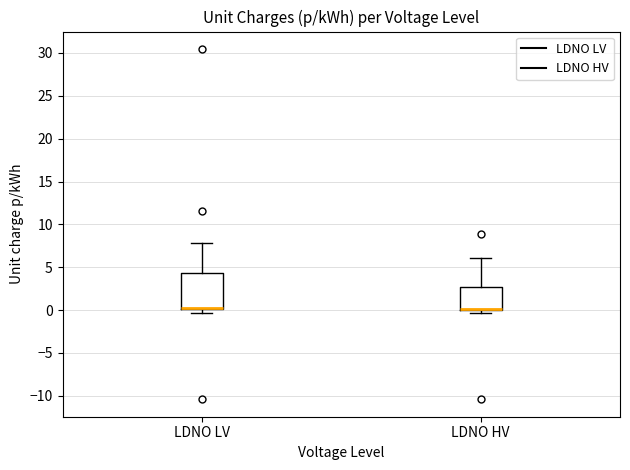

Reading left to right, read every box against the y-axis: the position of its median line, the range the box covers, and the ends of its whiskers. The values are not printed on the chart, so give them approximately, as read against the axis.

LDNO LV: median 0.5, box 0.0 to 4.5, whiskers -0.5 to 8.0
LDNO HV: median 0.0 (drawn on the box's lower edge), box 0.0 to 2.5, whiskers -0.5 to 6.0